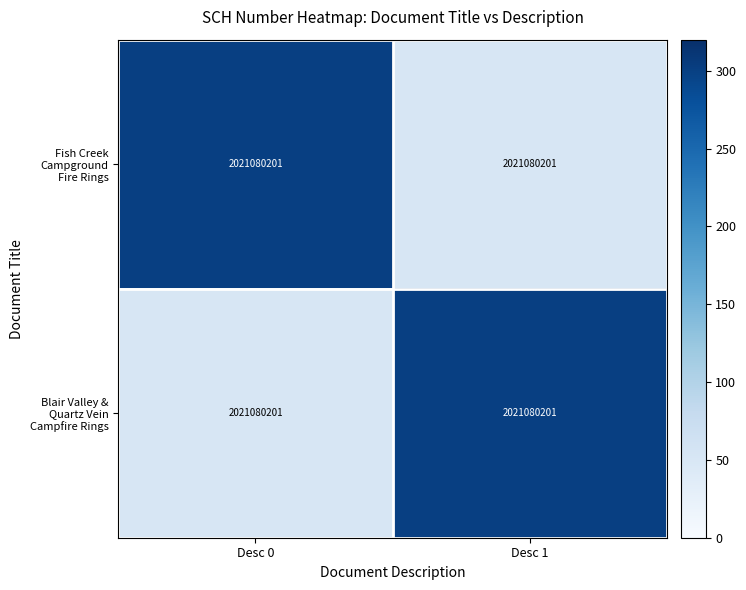

The Fish Creek Campground Fire Rings series shows 536 at Desc 0. True or false?

False